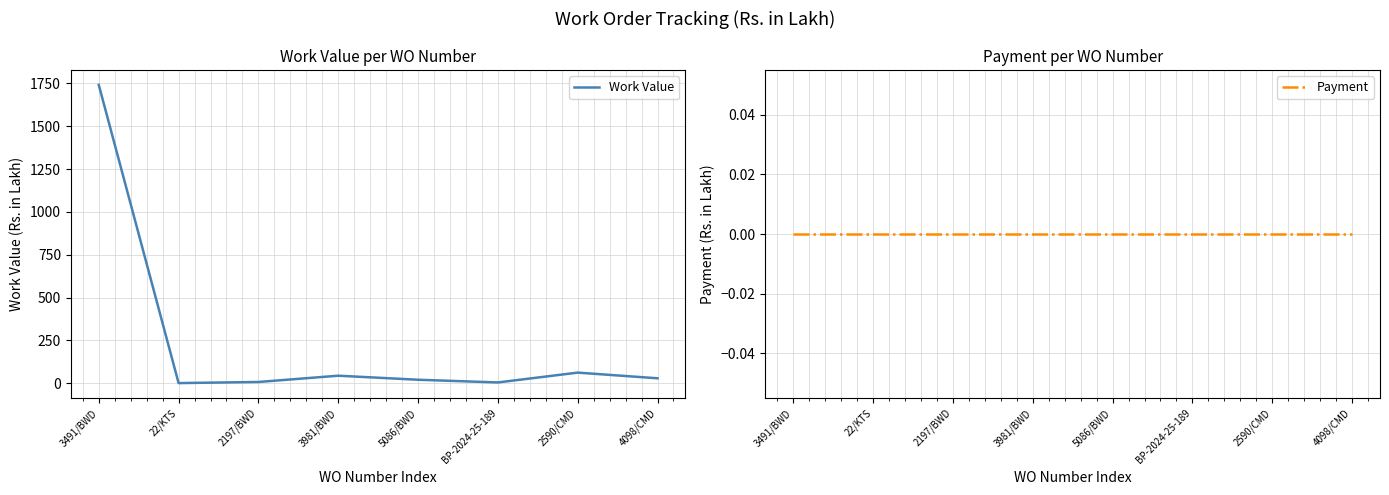

Rank the series by their average value, from highest to lowest.

Work Value, Payment